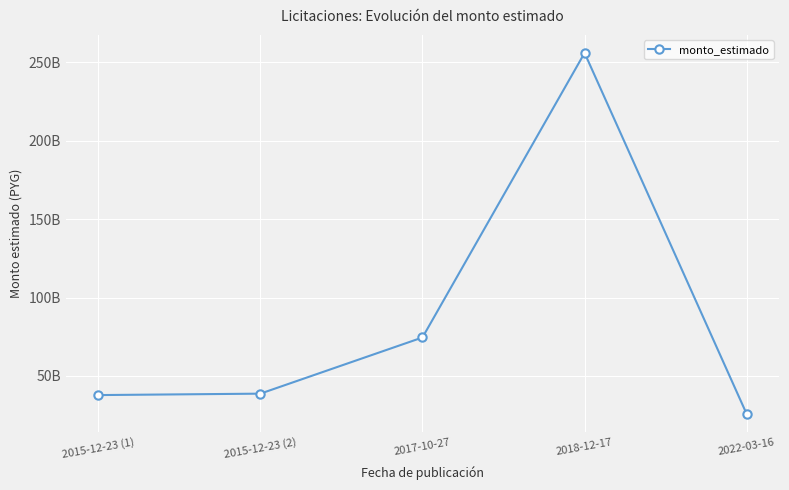

Is this an area chart (filled region under the line)?

No